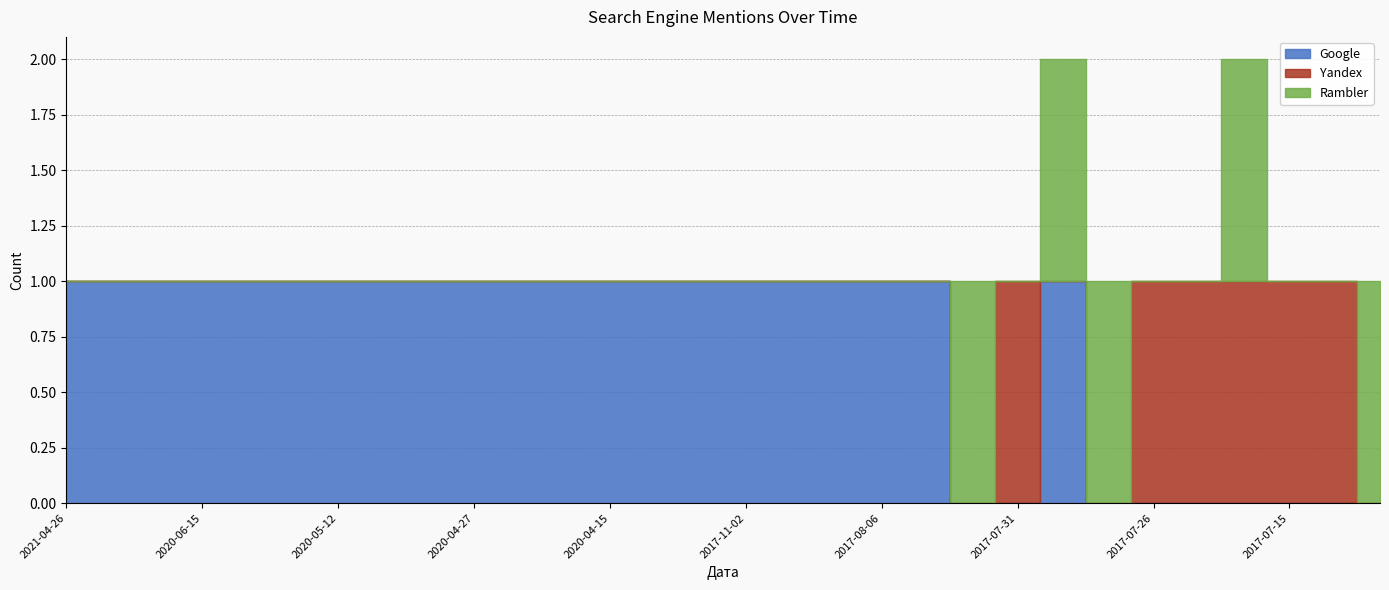

What is the label of the 1st point from the left?

2021-04-26